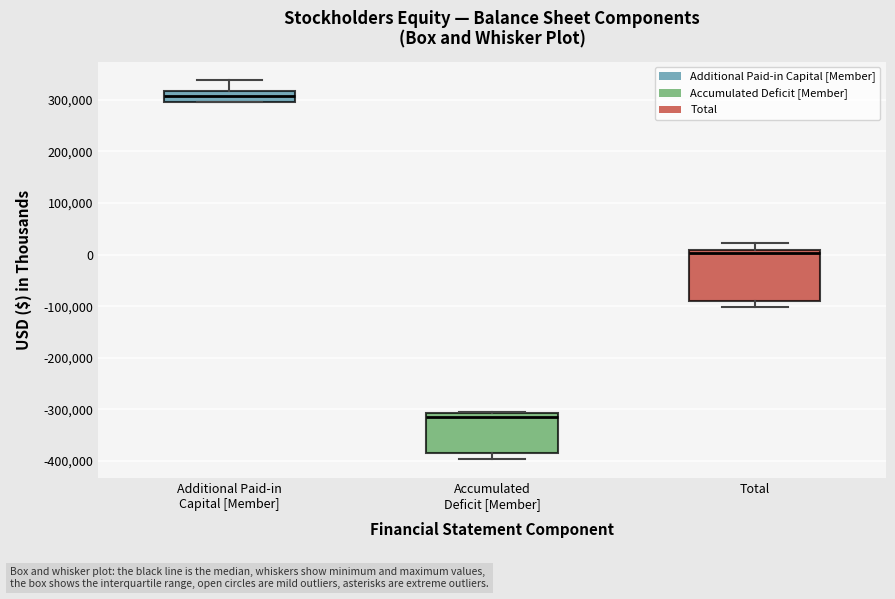

Where does the lower whisker of the box for Accumulated Deficit [Member] end on the y-axis? The values are not printed on the chart, so give them approximately, as read against the axis.

-400000